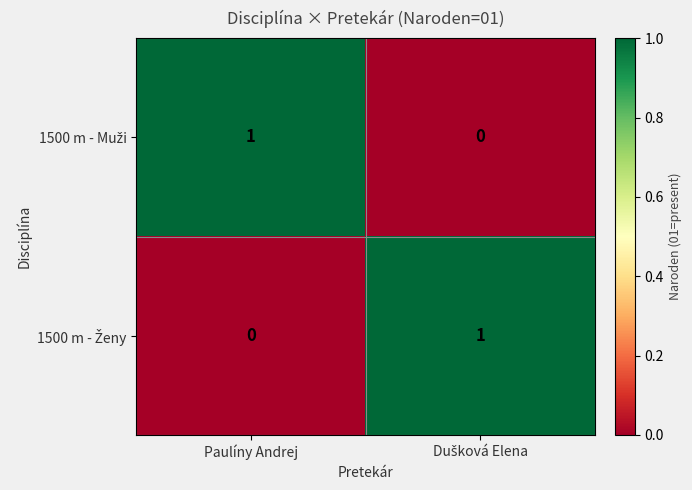

At which category is the sum across all series the highest?

Paulíny Andrej